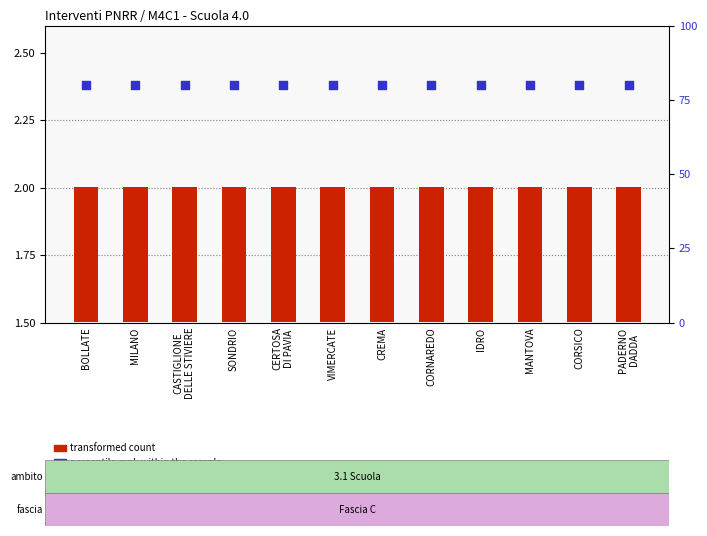

Which series reaches the minimum Y coordinate?

transformed count